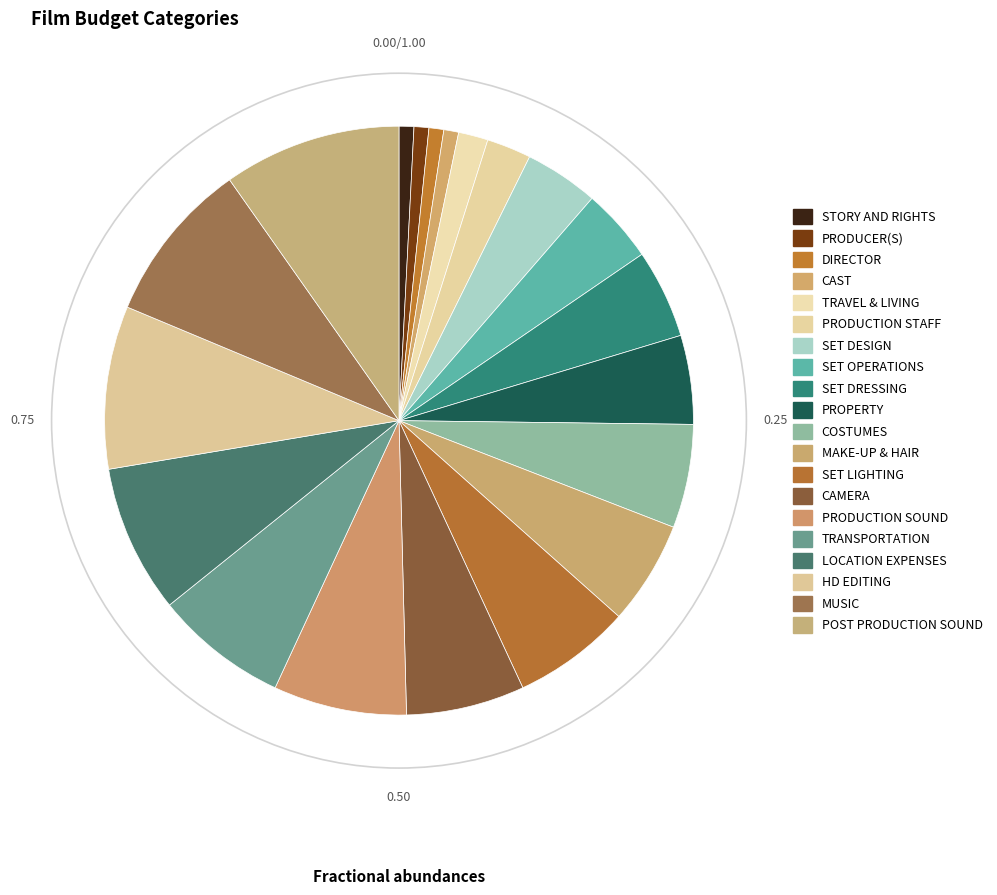

Count the number of slices in the pie.

20